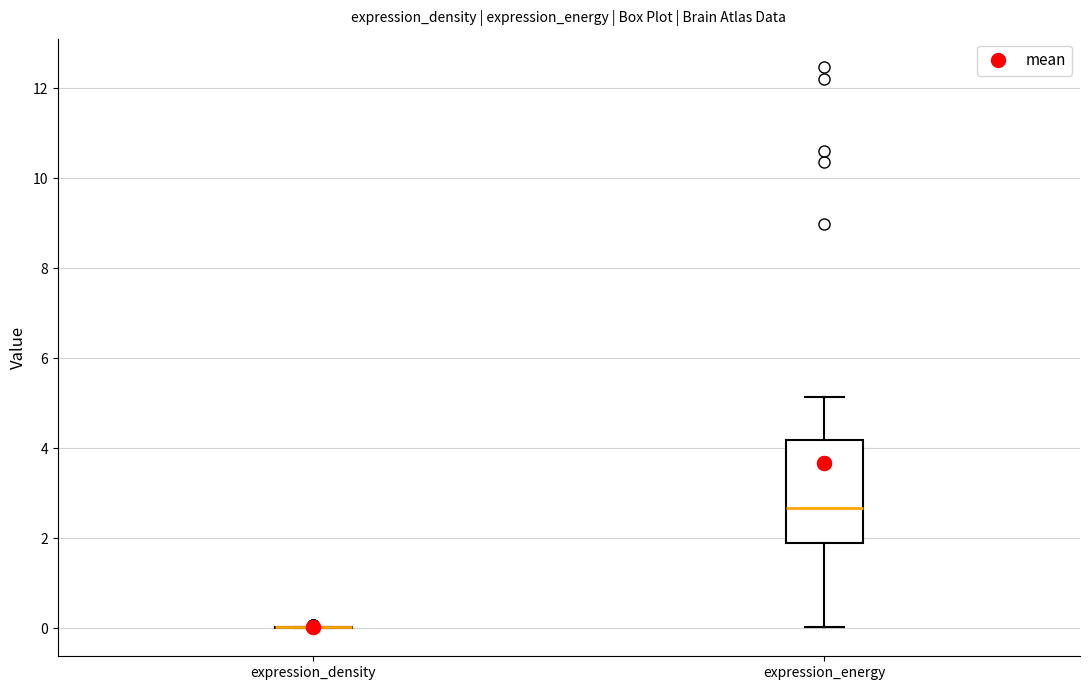

Reading left to right, transcribe this box plot: for each box, give where its median line is, the range the box spans, and where its two whiskers end, as read against the y-axis. The values are not printed on the chart, so give them approximately, as read against the axis.

expression_density: box collapsed to a line at 0.0, whiskers 0.0 to 0.0
expression_energy: median 2.6, box 1.8 to 4.2, whiskers 0.0 to 5.2